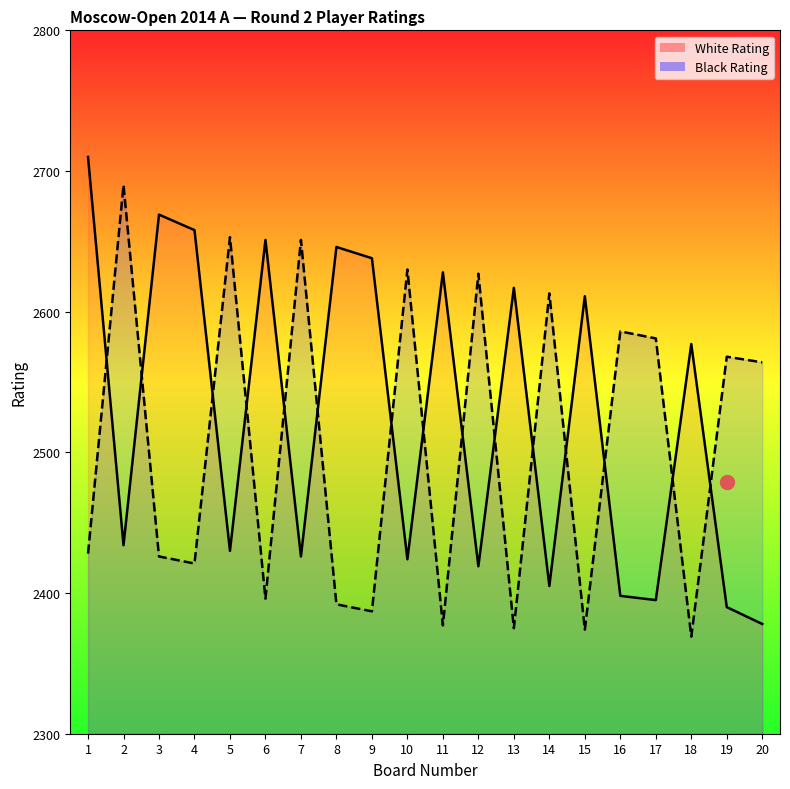

Where do White Rating and Black Rating first cross each other?

1 and 2